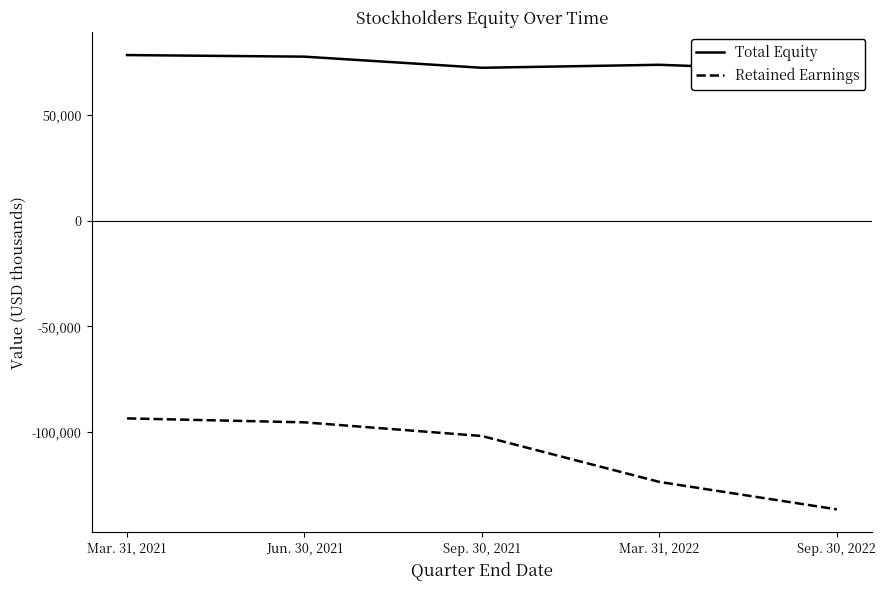

Rank the series by their average value, from highest to lowest.

Total Equity, Retained Earnings